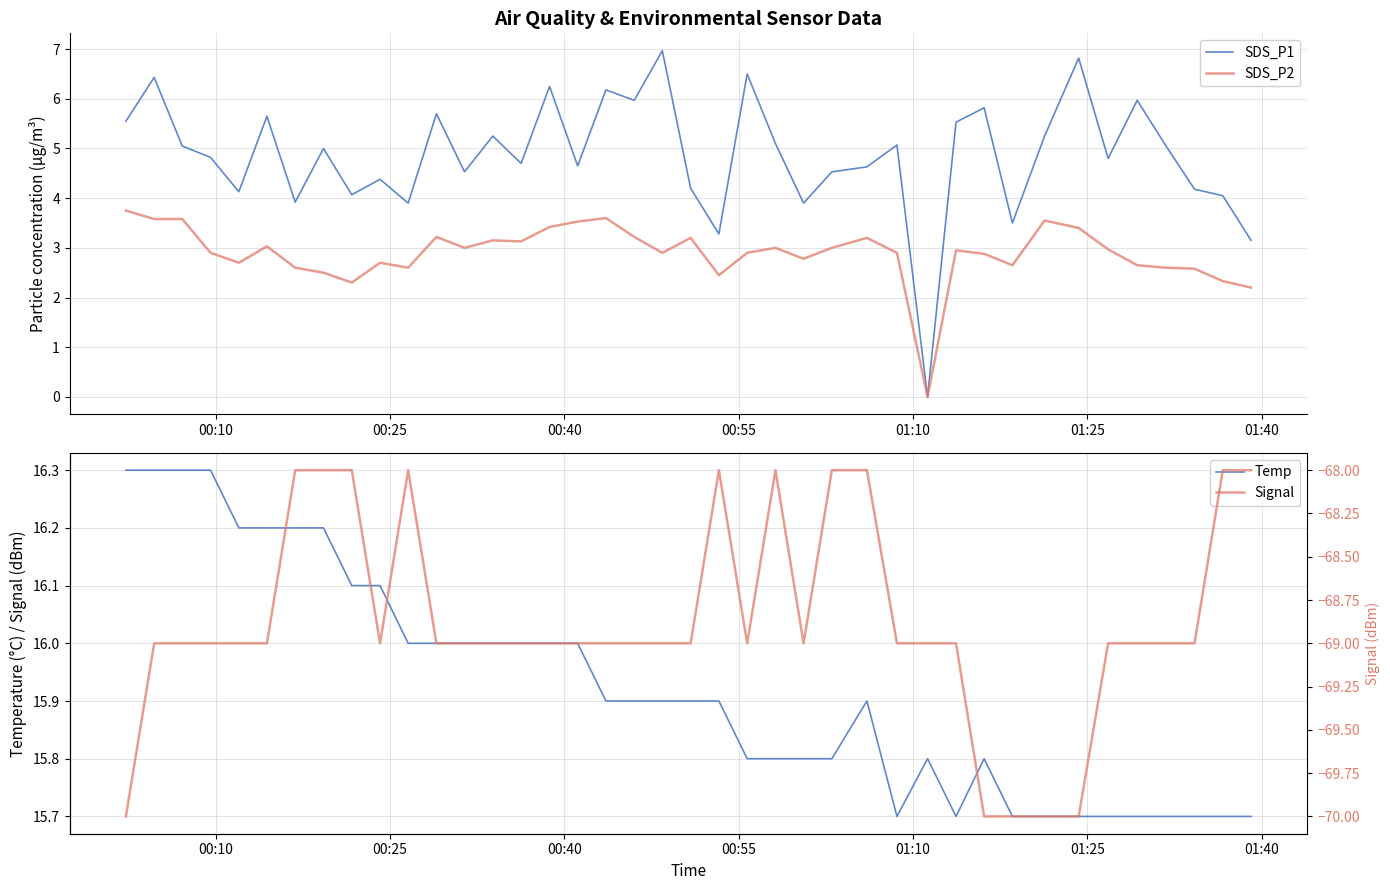

What is the sum of all SDS_P1 values?

194.4